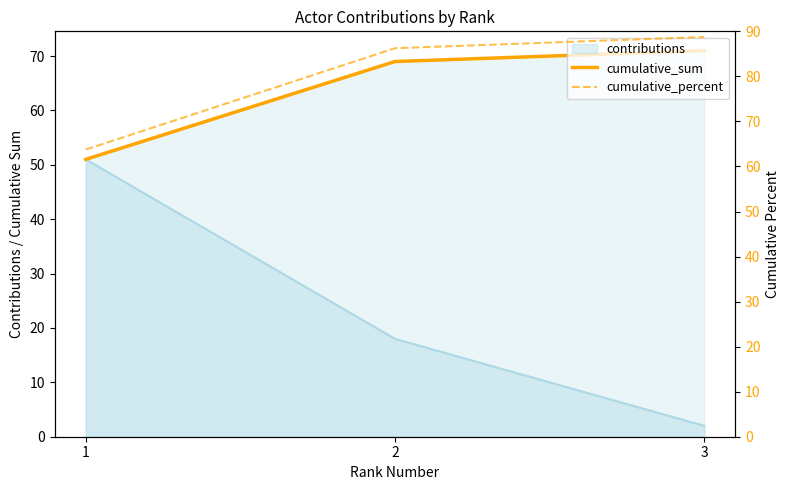

What is the value of the cumulative_sum point at the 1st from the left?

51.0